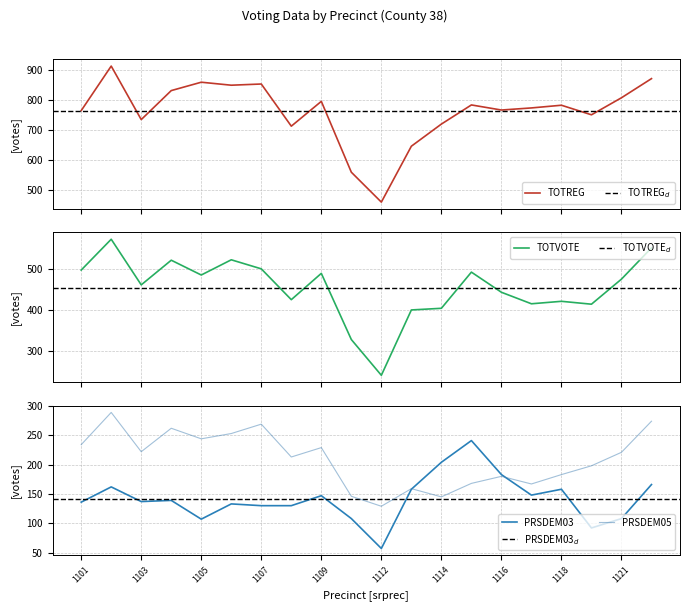

True or false: TOTREG and TOTVOTE intersect in this chart.

False